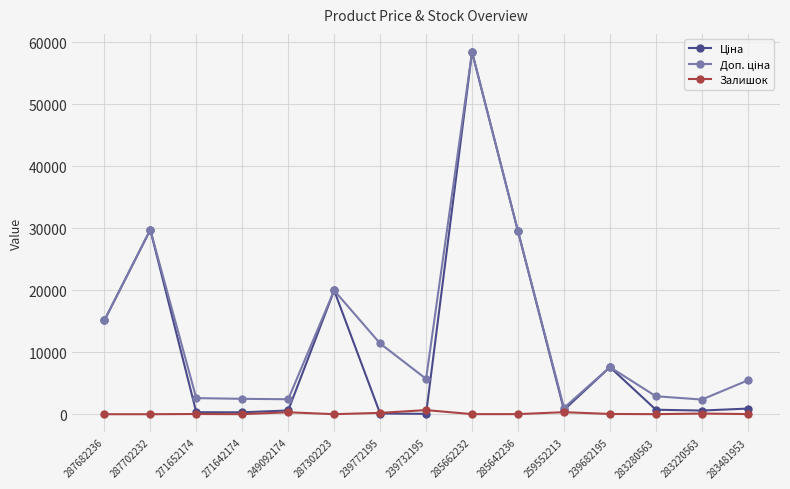

What is the greatest value displayed?

58426.5